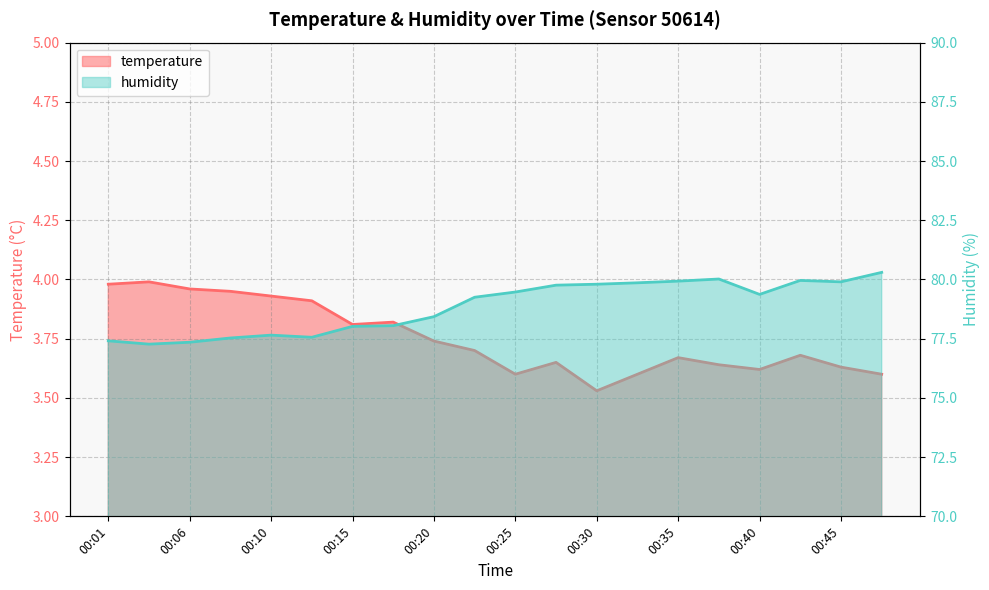

Reading left to right, extract all data points from this chart.

temperature: 4.0	4.0	4.0	4.0	3.9	3.9	3.8	3.8	3.7	3.7	3.6	3.6	3.5	3.6	3.7	3.6	3.6	3.7	3.6	3.6
humidity: 77.4	77.3	77.3	77.5	77.7	77.6	78.0	78.0	78.4	79.2	79.5	79.8	79.8	79.9	79.9	80.0	79.4	80.0	79.9	80.3